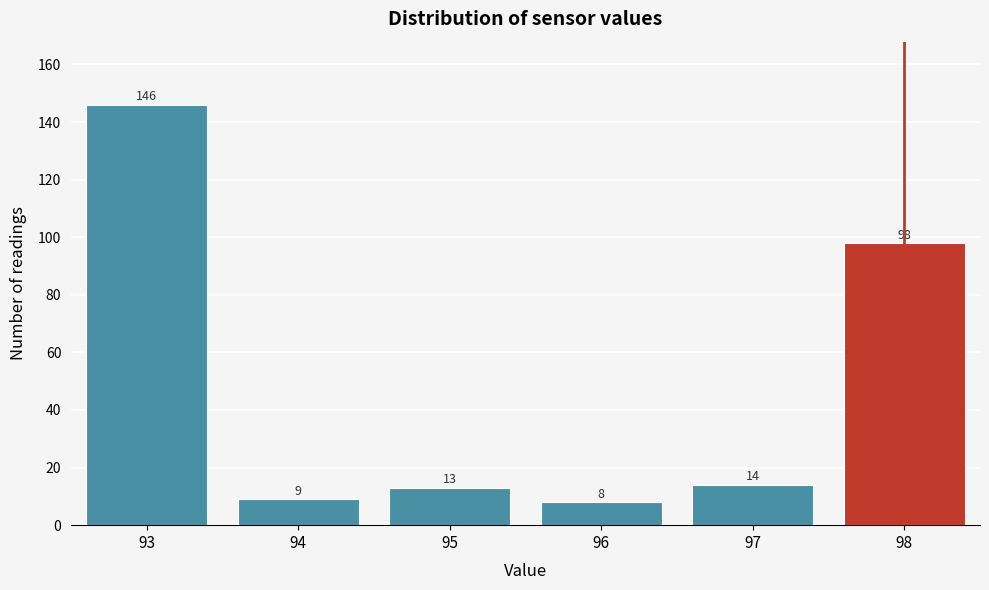

Reading left to right, transcribe all the data shown in this chart.

93=146	94=9	95=13	96=8	97=14	98=98